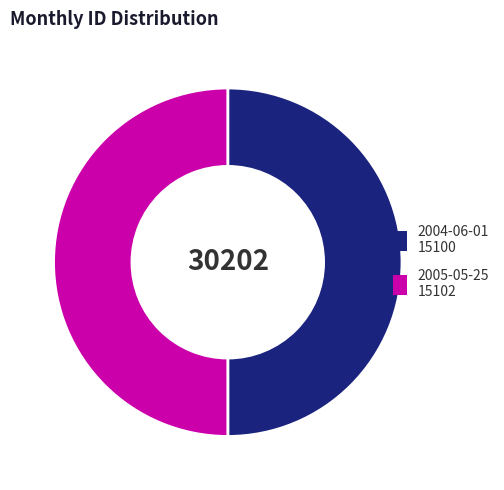

True or false: 2005-05-25 accounts for 50% of the total.

True